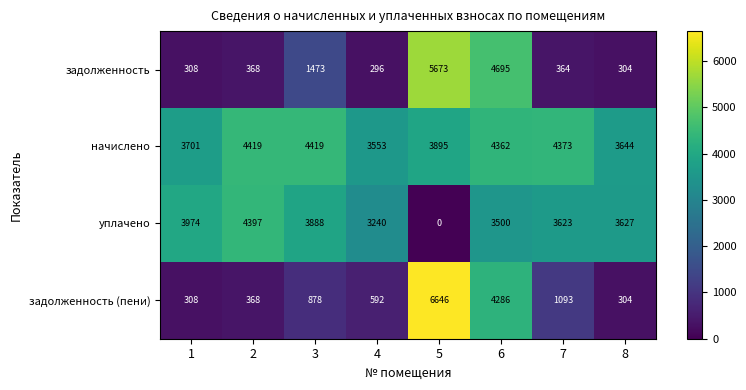

Rank the series by their maximum value, from highest to lowest.

задолженность (пени), задолженность, начислено, уплачено